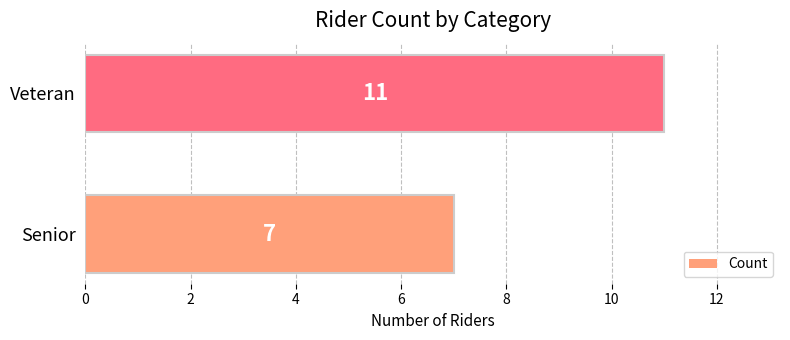

What is the change in value from Senior to Veteran?

+4